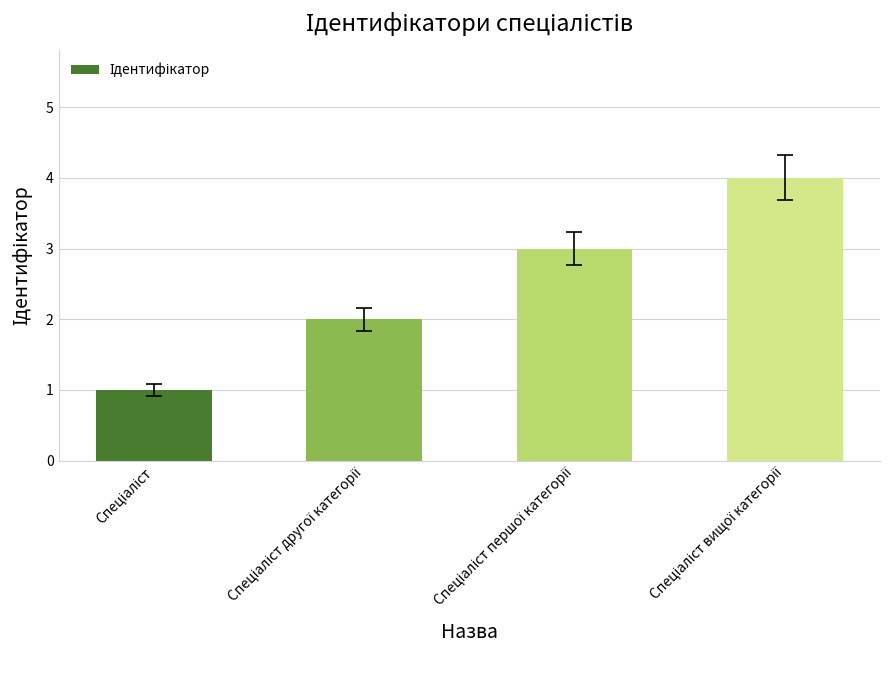

What is the difference between the second highest and minimum values?

2